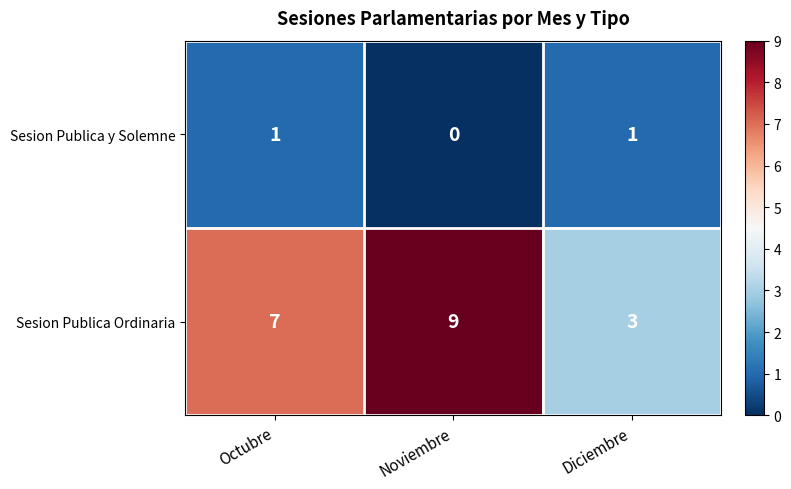

Reading left to right, extract all data points from this chart.

Sesion Publica y Solemne: 1	0	1
Sesion Publica Ordinaria: 7	9	3